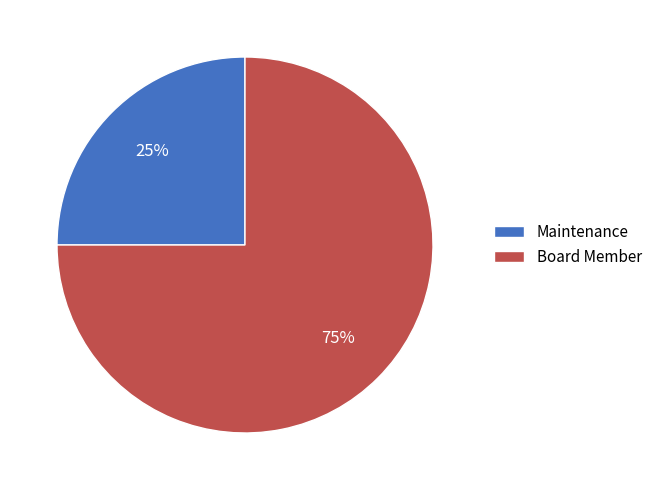

Rank the categories by value from highest to lowest.

Board Member, Maintenance